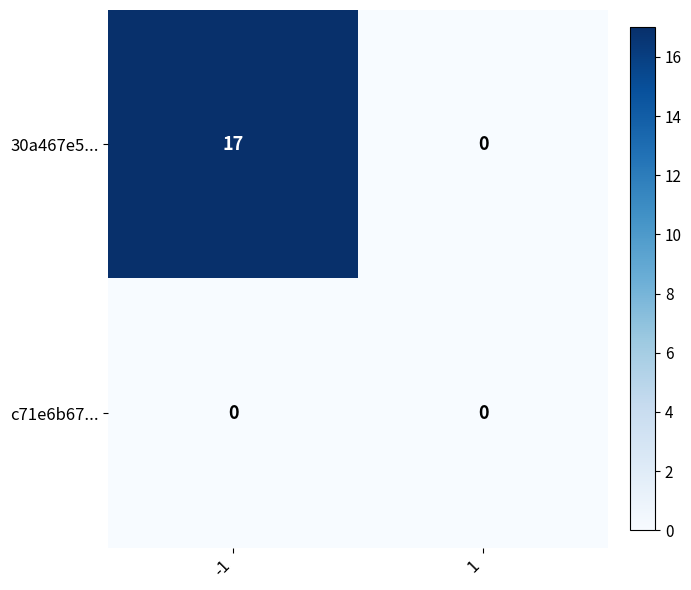

Is it true that 30a467e5... equals -9 at 1?

False